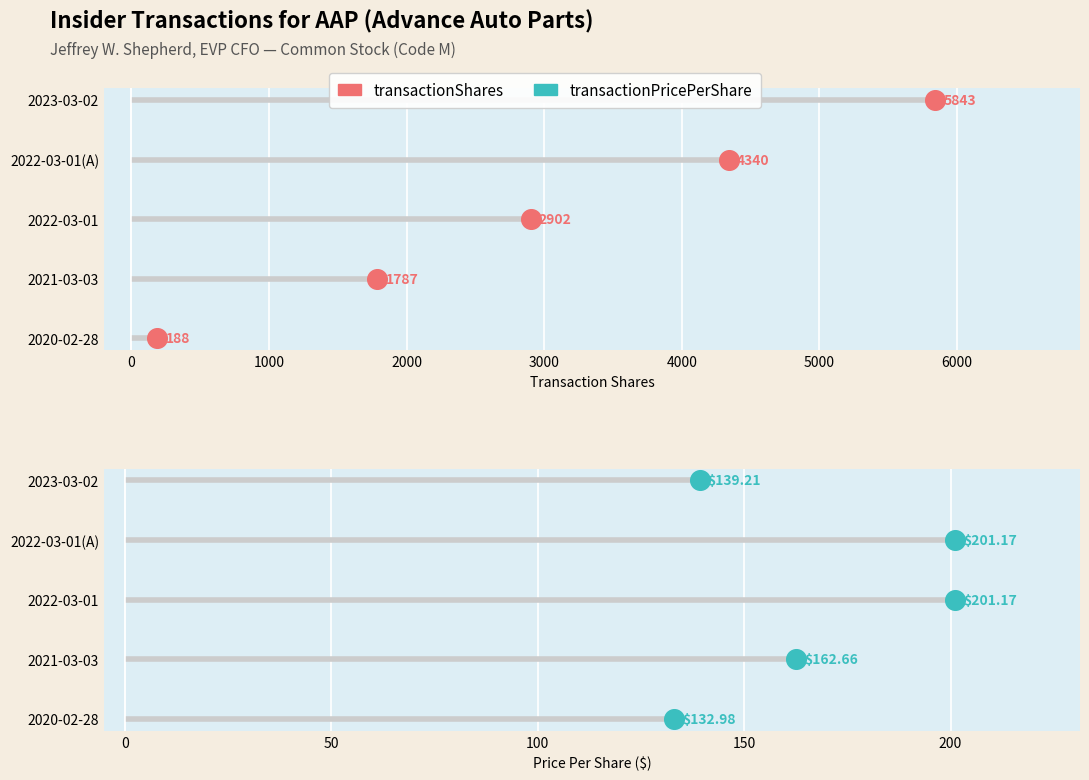

Which series has the largest total across all categories?

transactionShares